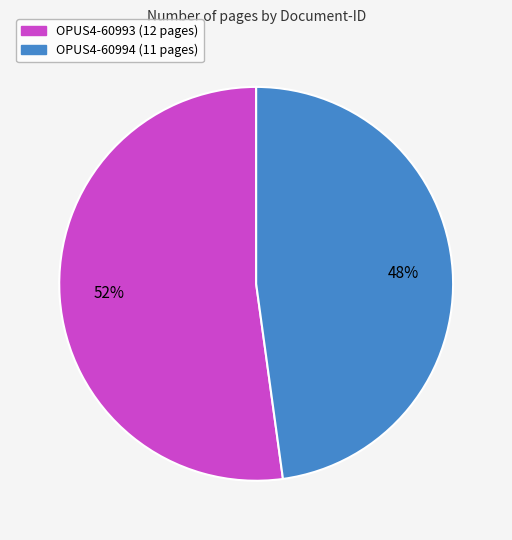

Combined, do OPUS4-60994 and OPUS4-60993 account for over 50%?

Yes